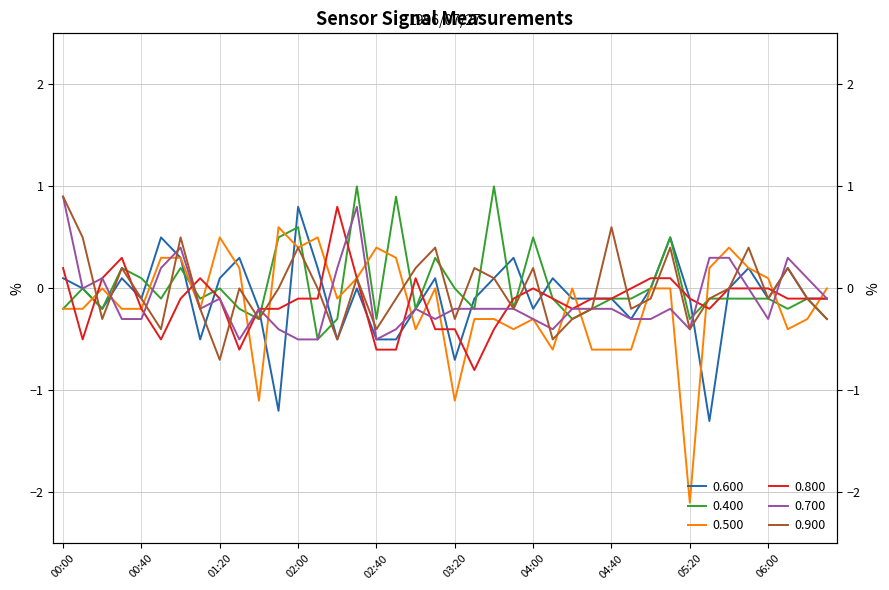

What is the label of the 39th point from the left?

06:20